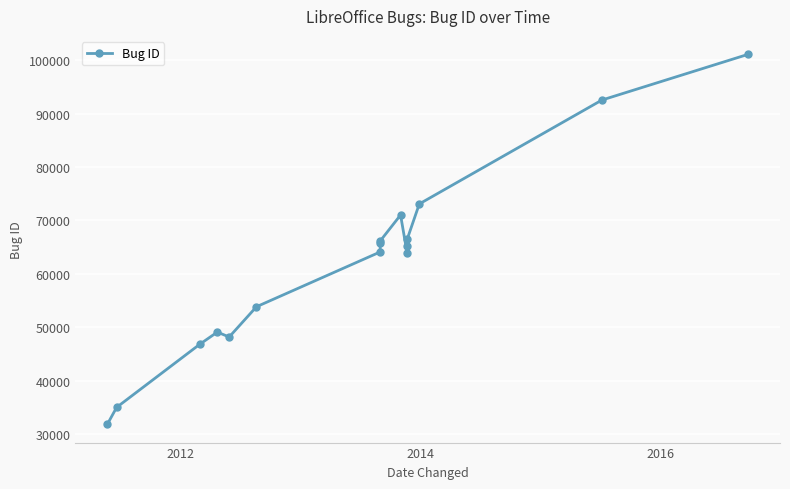

True or false: there are more than 0 points higher than both neighbors.

True